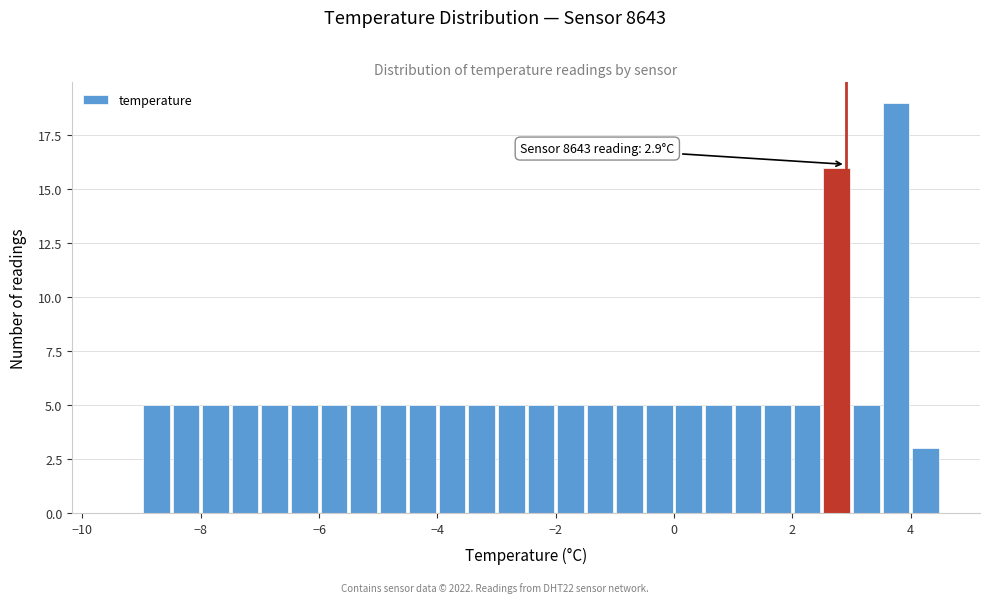

Around what value on the x-axis is the tallest bar? Give the approximate position of its centre, as read against the axis.

3.8